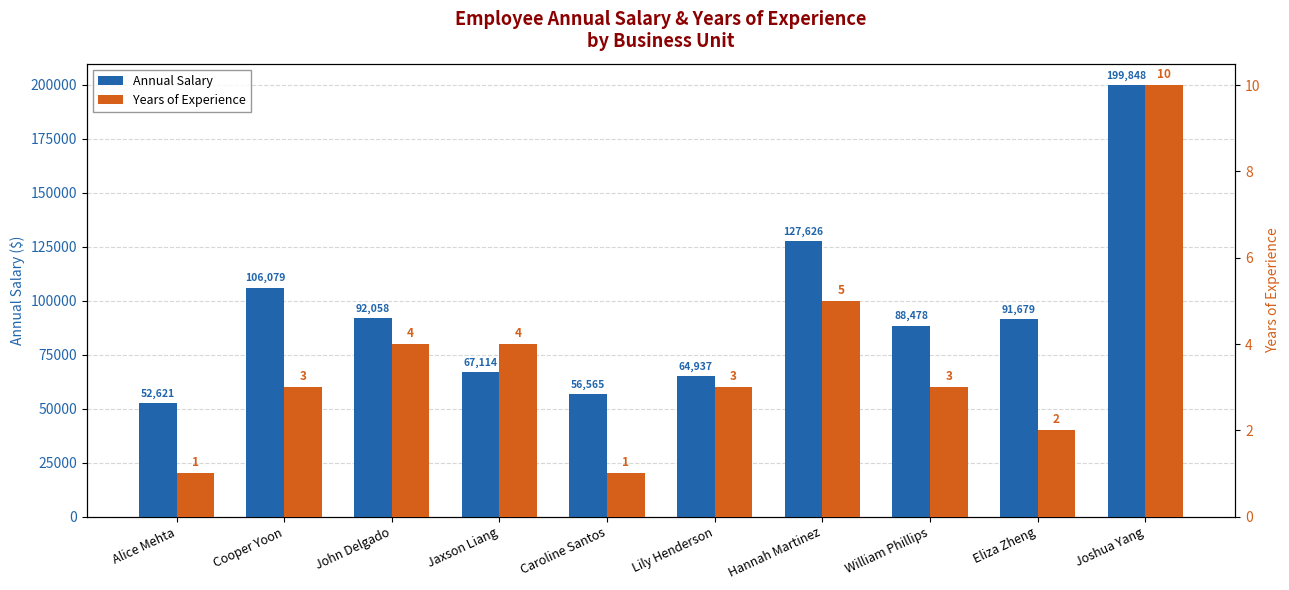

What position from the right is Eliza Zheng?

2